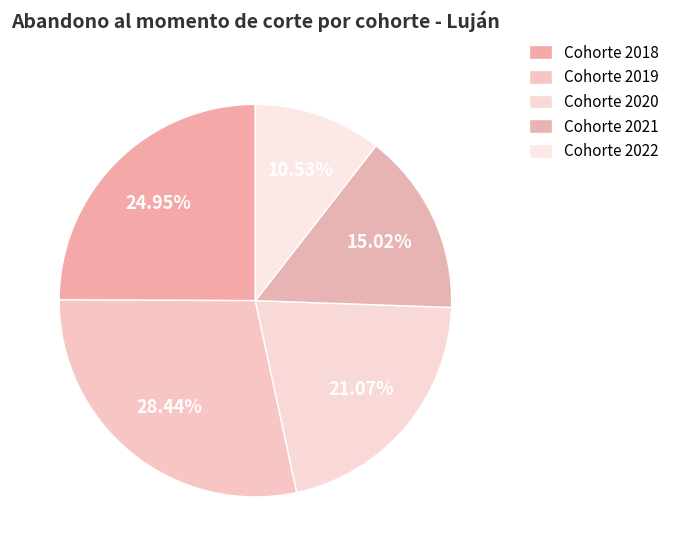

Rank the categories by value from highest to lowest.

2019, 2018, 2020, 2021, 2022